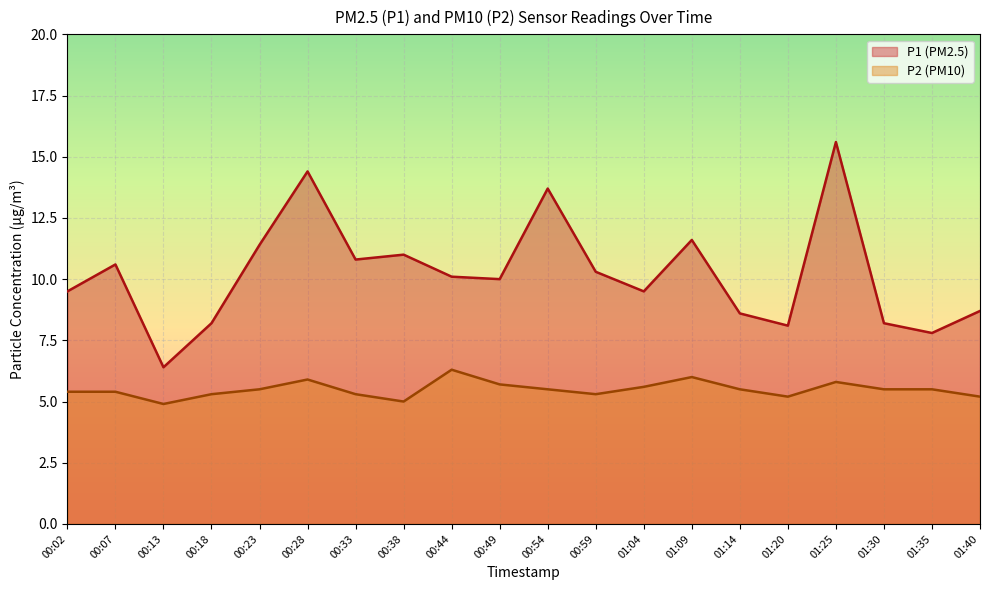

List the series in order of their overall mean, highest first.

P1 (PM2.5), P2 (PM10)